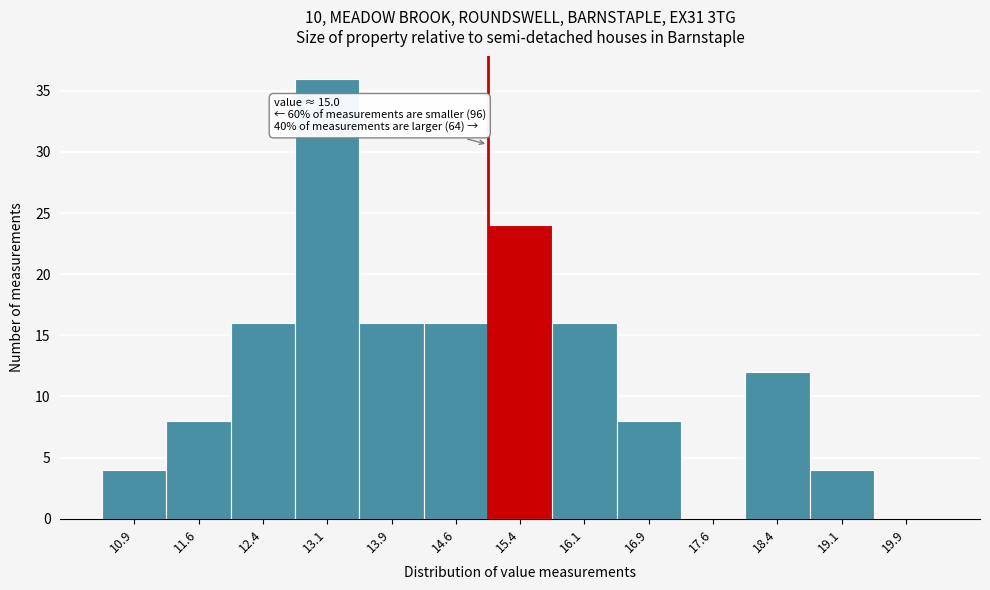

Which range on the x-axis has the tallest bar?

12.75 to 13.50